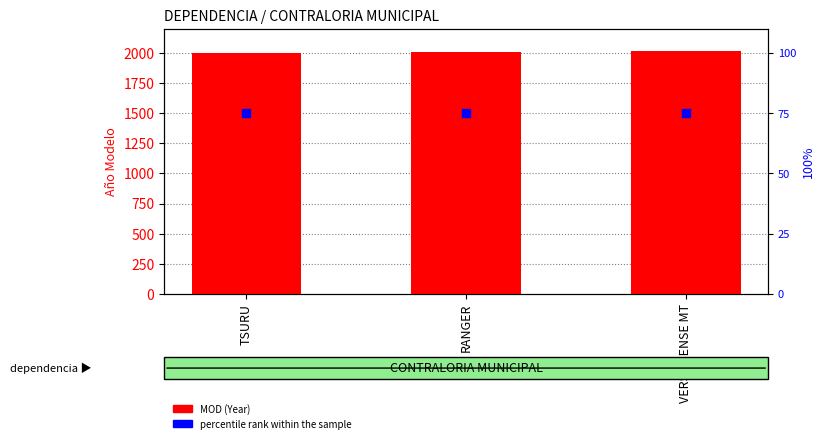

At how many categories does at least one series exceed 233?

3